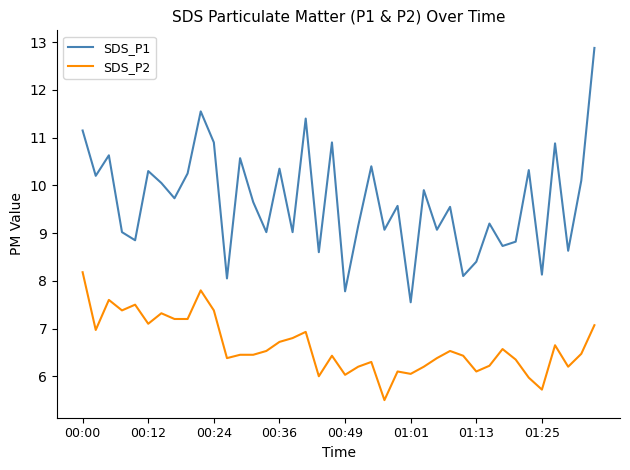

Which series has the largest total across all categories?

SDS_P1